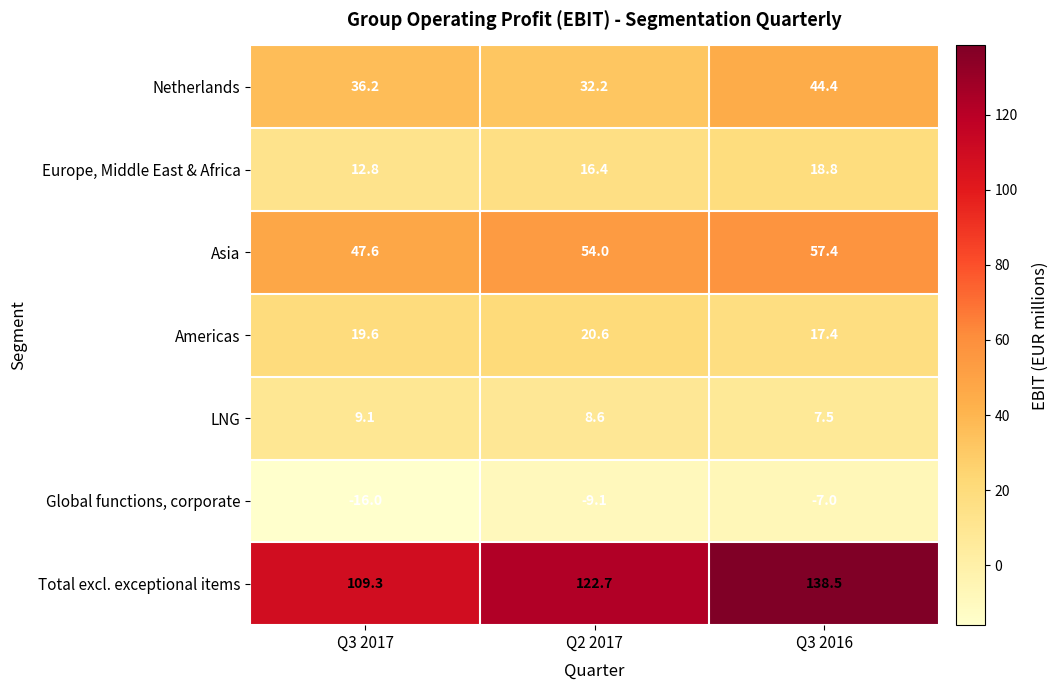

True or false: Asia has a value of 74.4 at Q3 2017.

False